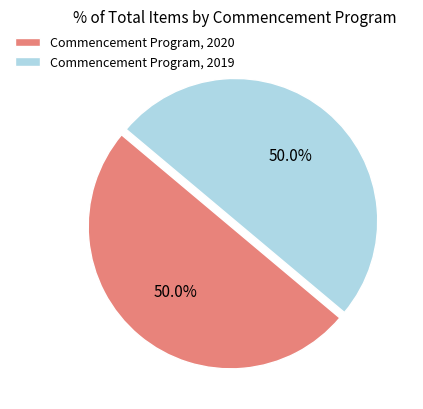

What is the ratio of the value at Commencement Program, 2020 to the value at Commencement Program, 2019?

1.0